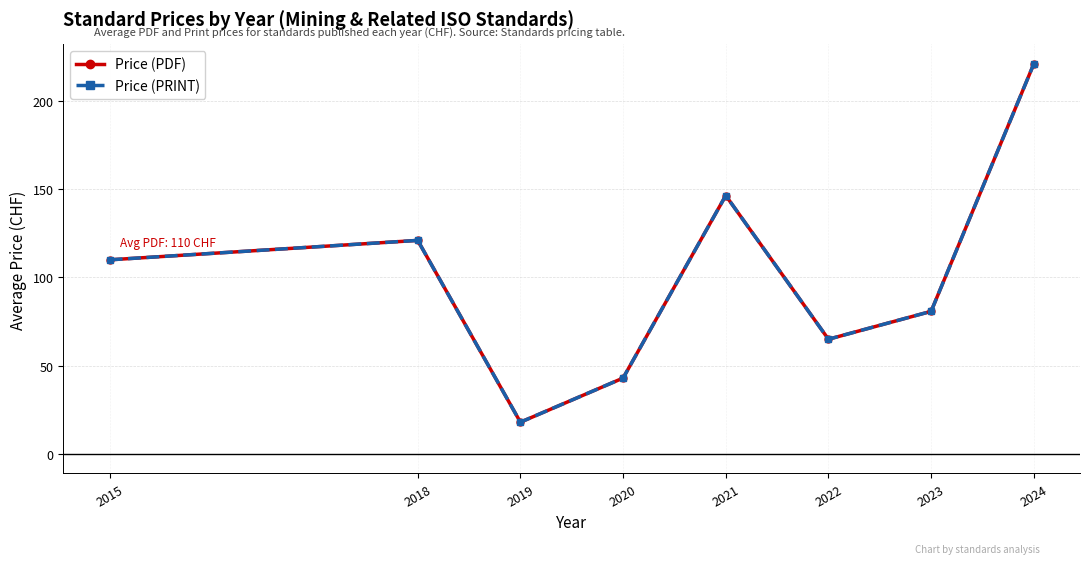

Does the chart have visible grid lines?

Yes